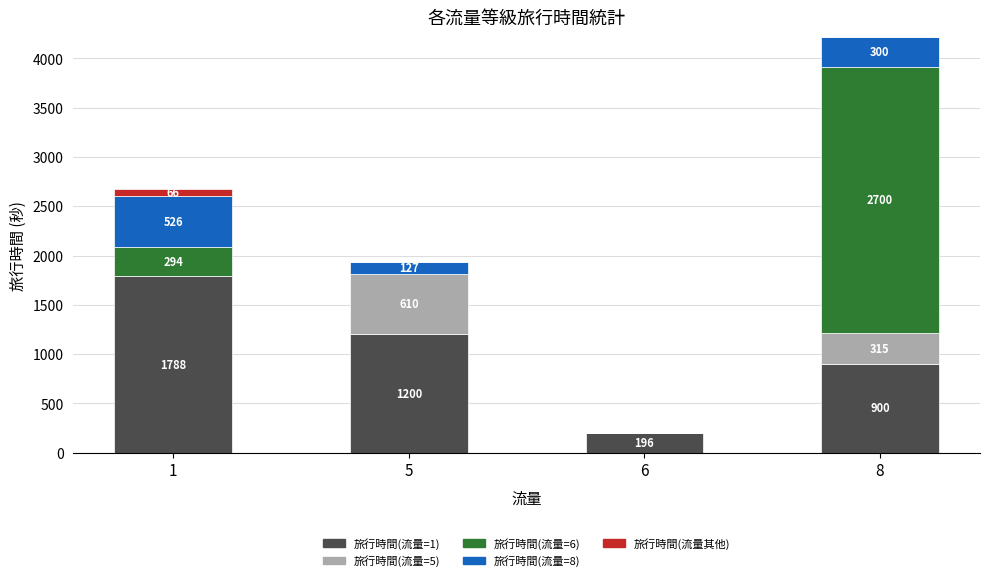

At which category is the sum across all series the highest?

8